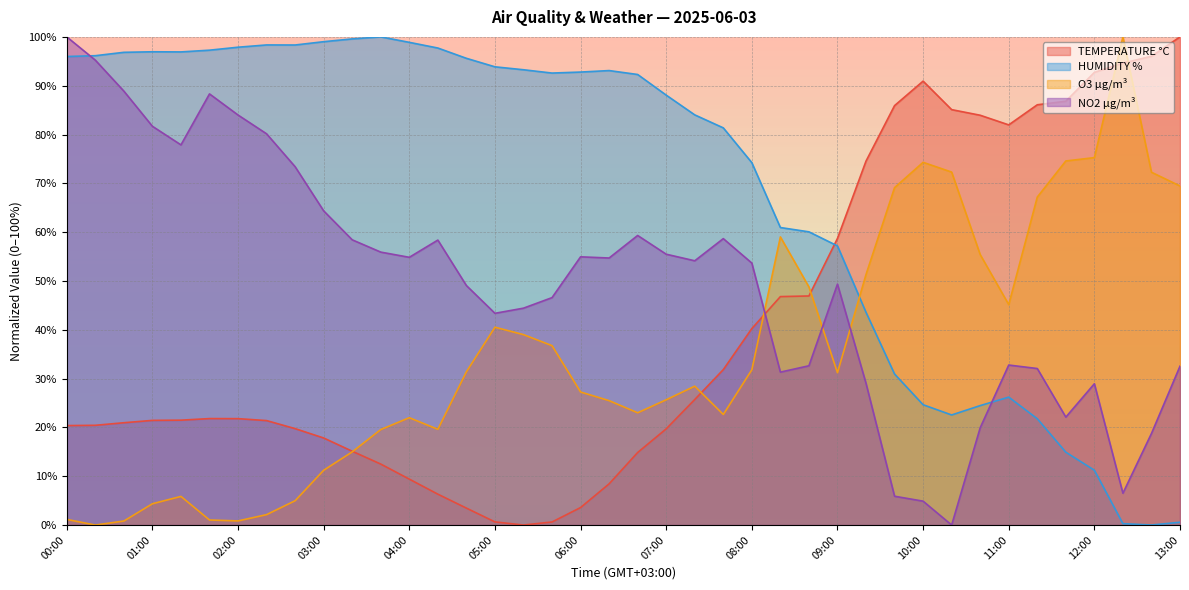

At which category is the sum across all series the highest?

00:00